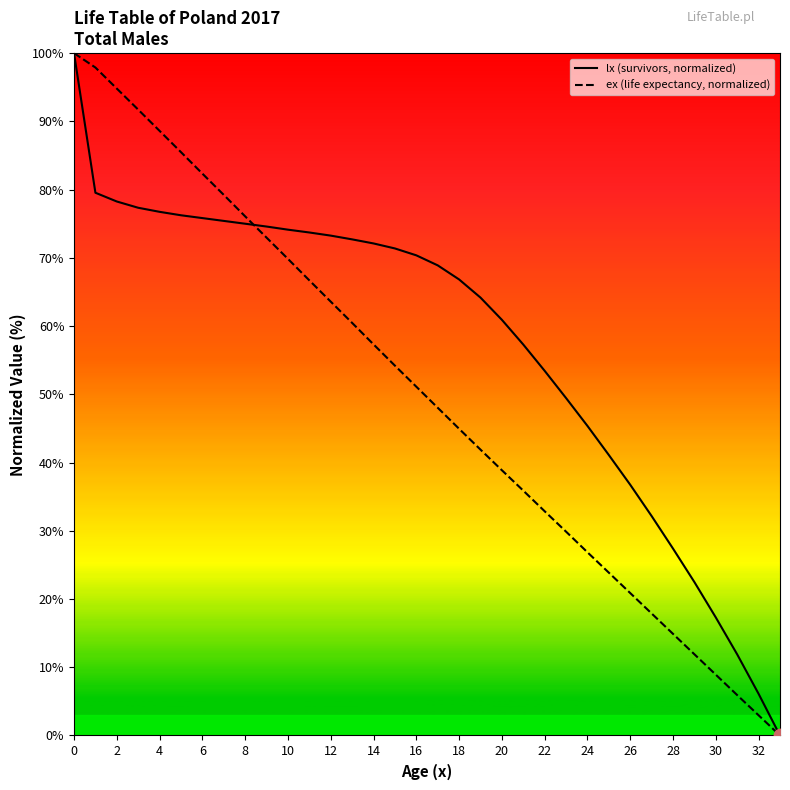

Which series has the largest total across all categories?

lx (survivors, normalized)